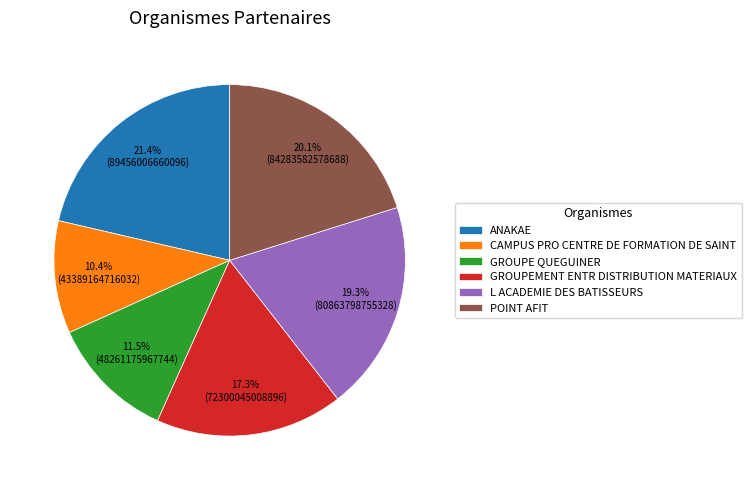

To the nearest percent, what is the combined percentage of POINT AFIT and ANAKAE?

42%